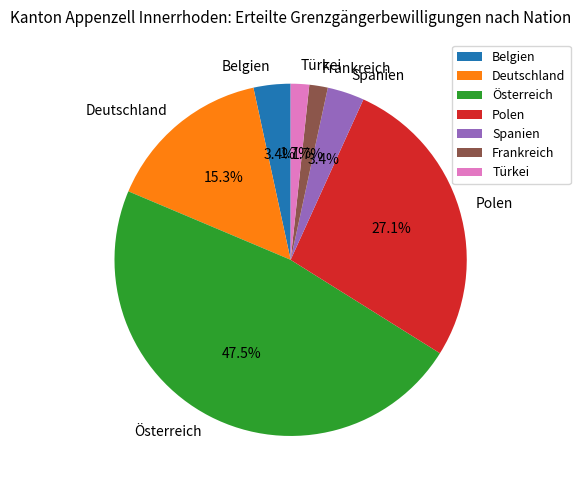

What is the ratio of the value at Frankreich to the value at Spanien?

0.5